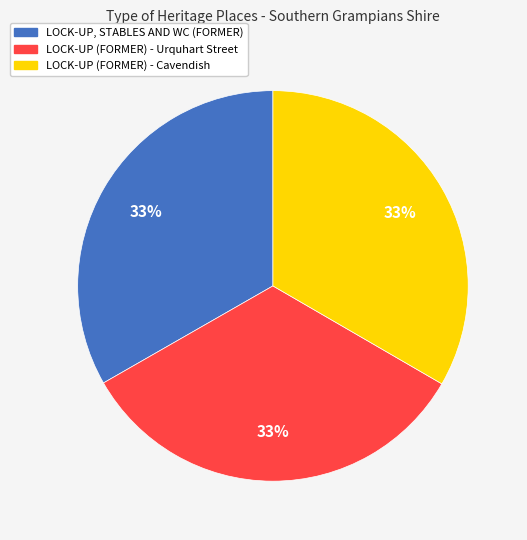

True or false: LOCK-UP (FORMER) - Urquhart accounts for 33% of the total.

True